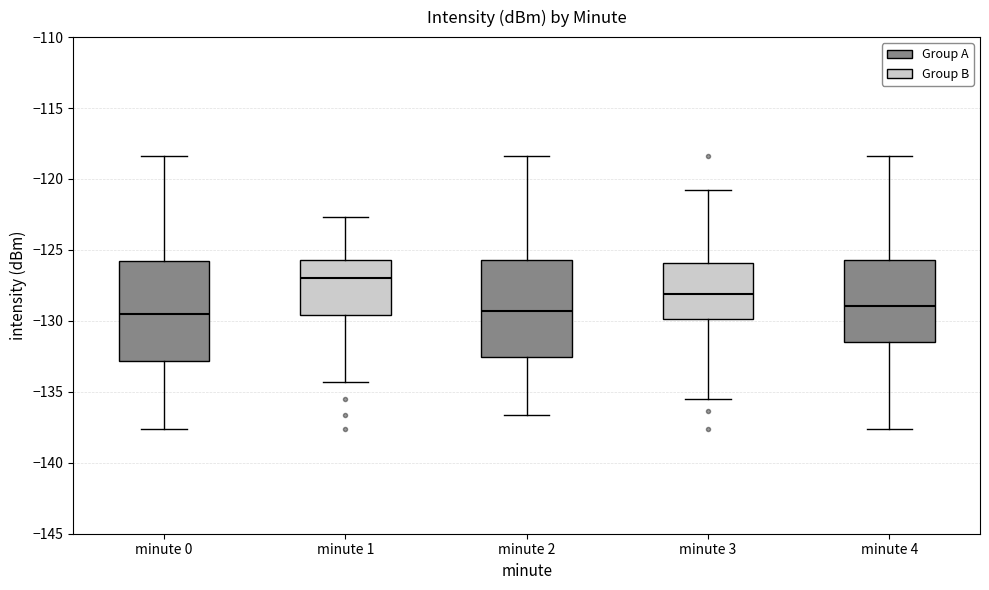

Reading left to right, read every box against the y-axis: the position of its median line, the range the box covers, and the ends of its whiskers. The values are not printed on the chart, so give them approximately, as read against the axis.

minute 0: median -129.5, box -133.0 to -126.0, whiskers -137.5 to -118.5
minute 1: median -127.0, box -129.5 to -125.5, whiskers -134.5 to -122.5
minute 2: median -129.5, box -132.5 to -125.5, whiskers -136.5 to -118.5
minute 3: median -128.0, box -130.0 to -126.0, whiskers -135.5 to -121.0
minute 4: median -129.0, box -131.5 to -125.5, whiskers -137.5 to -118.5